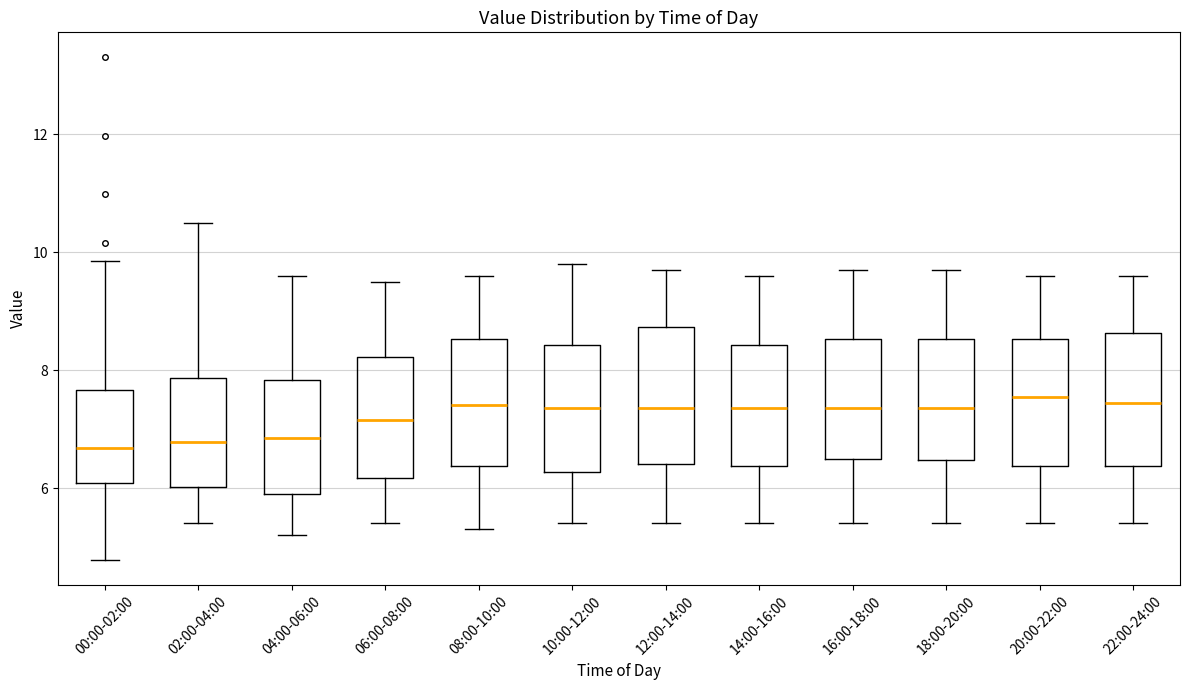

Reading left to right, read every box against the y-axis: the position of its median line, the range the box covers, and the ends of its whiskers. The values are not printed on the chart, so give them approximately, as read against the axis.

00:00-02:00: median 6.6, box 6.0 to 7.6, whiskers 4.8 to 9.8
02:00-04:00: median 6.8, box 6.0 to 7.8, whiskers 5.4 to 10.6
04:00-06:00: median 6.8, box 6.0 to 7.8, whiskers 5.2 to 9.6
06:00-08:00: median 7.2, box 6.2 to 8.2, whiskers 5.4 to 9.6
08:00-10:00: median 7.4, box 6.4 to 8.6, whiskers 5.4 to 9.6
10:00-12:00: median 7.4, box 6.2 to 8.4, whiskers 5.4 to 9.8
12:00-14:00: median 7.4, box 6.4 to 8.8, whiskers 5.4 to 9.8
14:00-16:00: median 7.4, box 6.4 to 8.4, whiskers 5.4 to 9.6
16:00-18:00: median 7.4, box 6.6 to 8.6, whiskers 5.4 to 9.8
18:00-20:00: median 7.4, box 6.4 to 8.6, whiskers 5.4 to 9.8
20:00-22:00: median 7.6, box 6.4 to 8.6, whiskers 5.4 to 9.6
22:00-24:00: median 7.4, box 6.4 to 8.6, whiskers 5.4 to 9.6